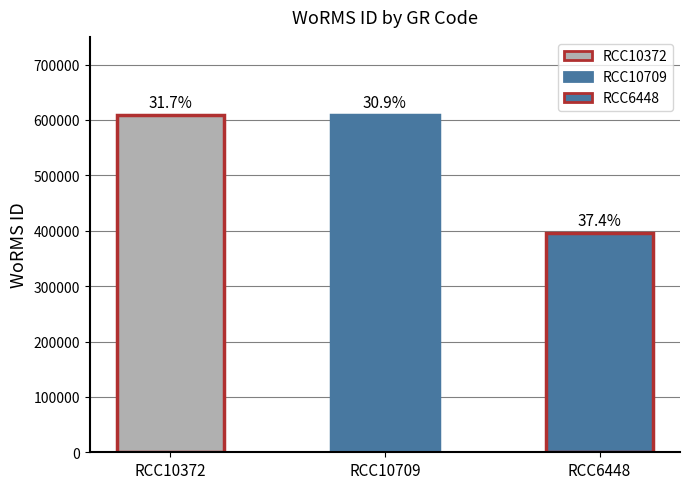

Which category has the lowest value across all series?

RCC6448